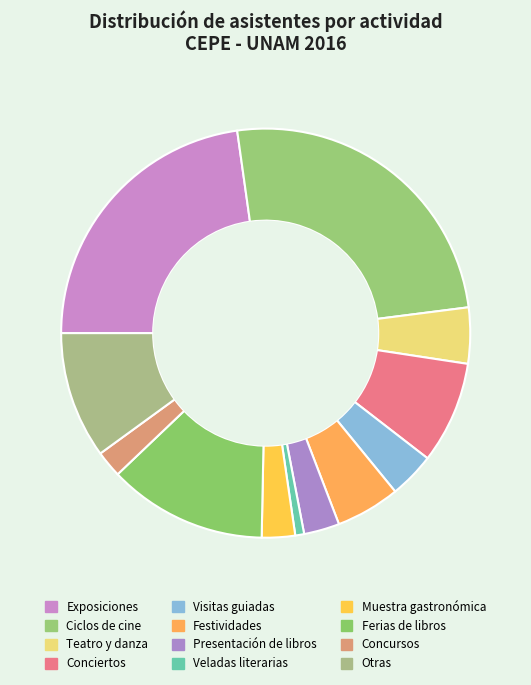

The Ferias de libros slice represents 13% of the pie. True or false?

True